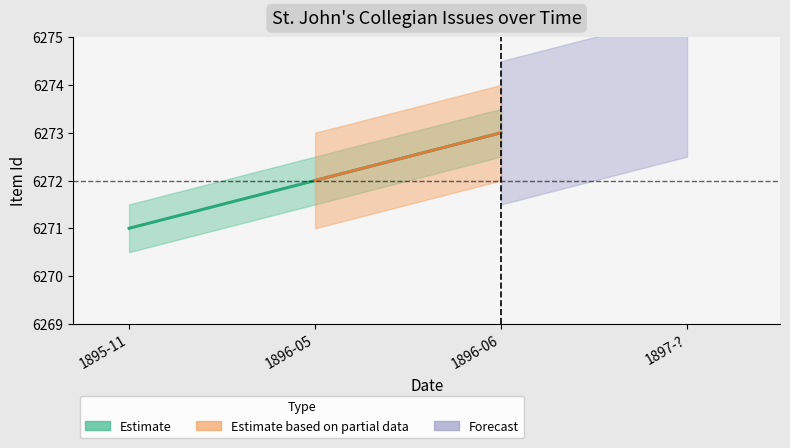

Where does the data first go above 6272?

1896-06